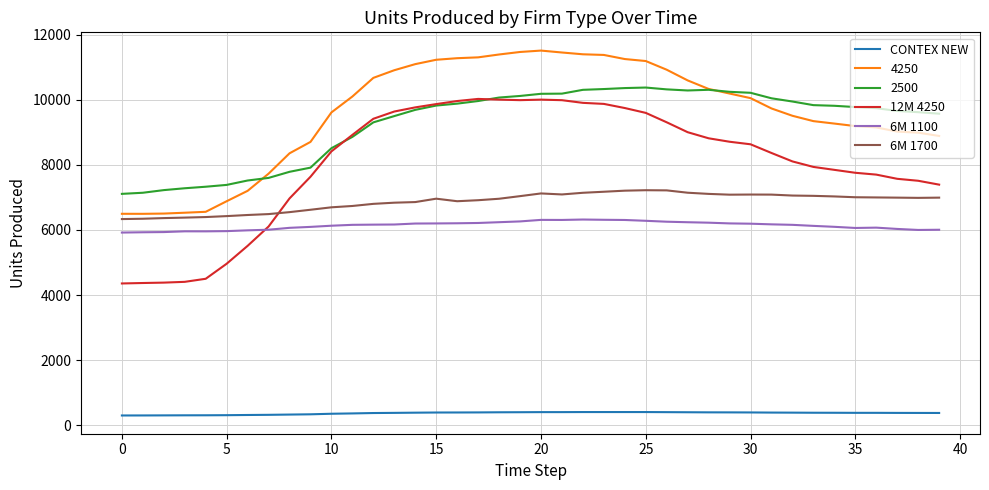

True or false: 4250 and 12M 4250 intersect in this chart.

False